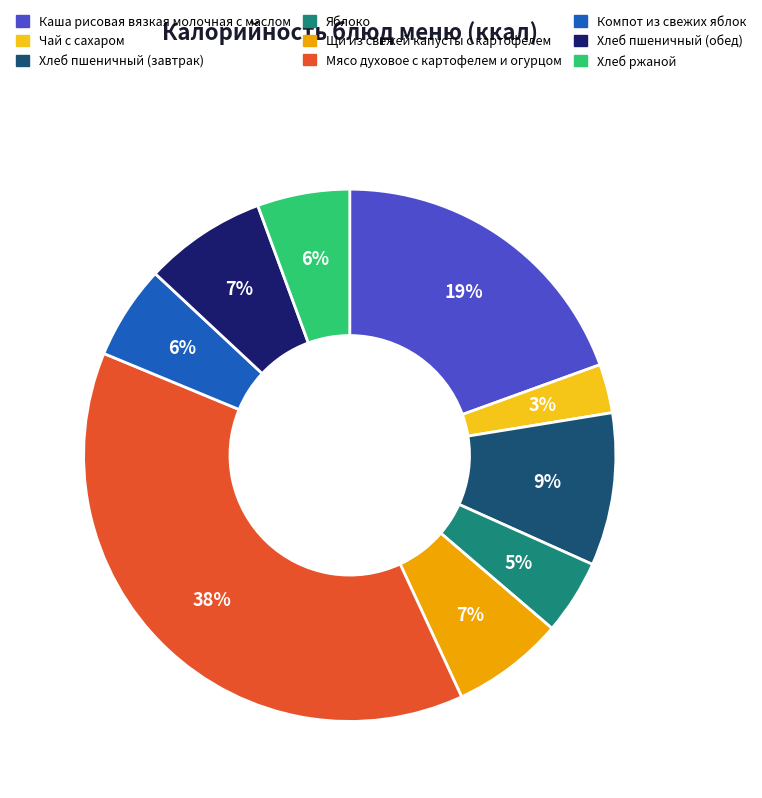

Which slice is the smallest?

Чай с сахаром